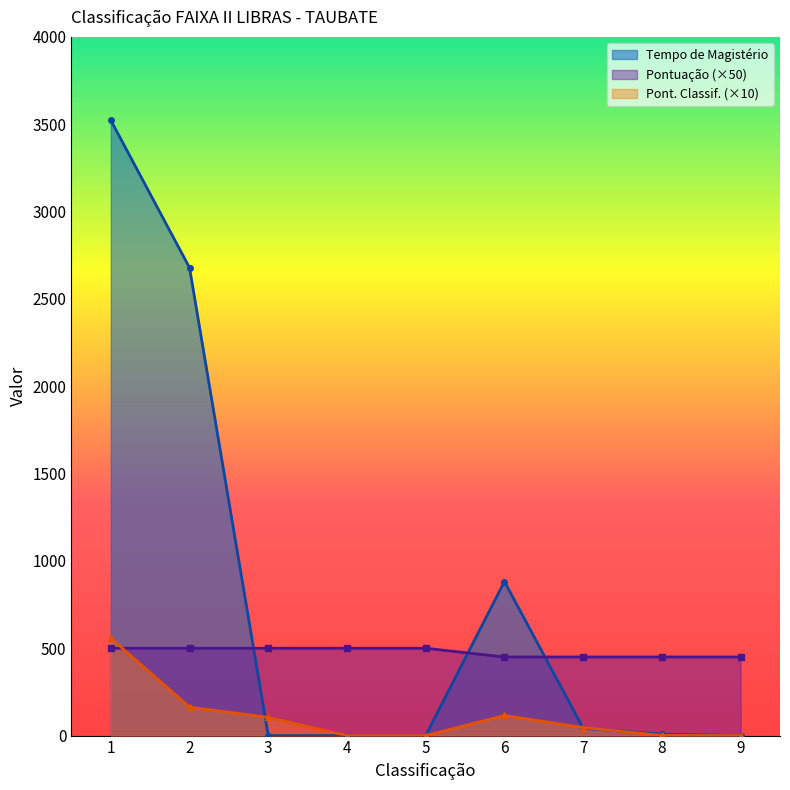

True or false: Pontuação da classificação has a value of 115.5 at 6.

True